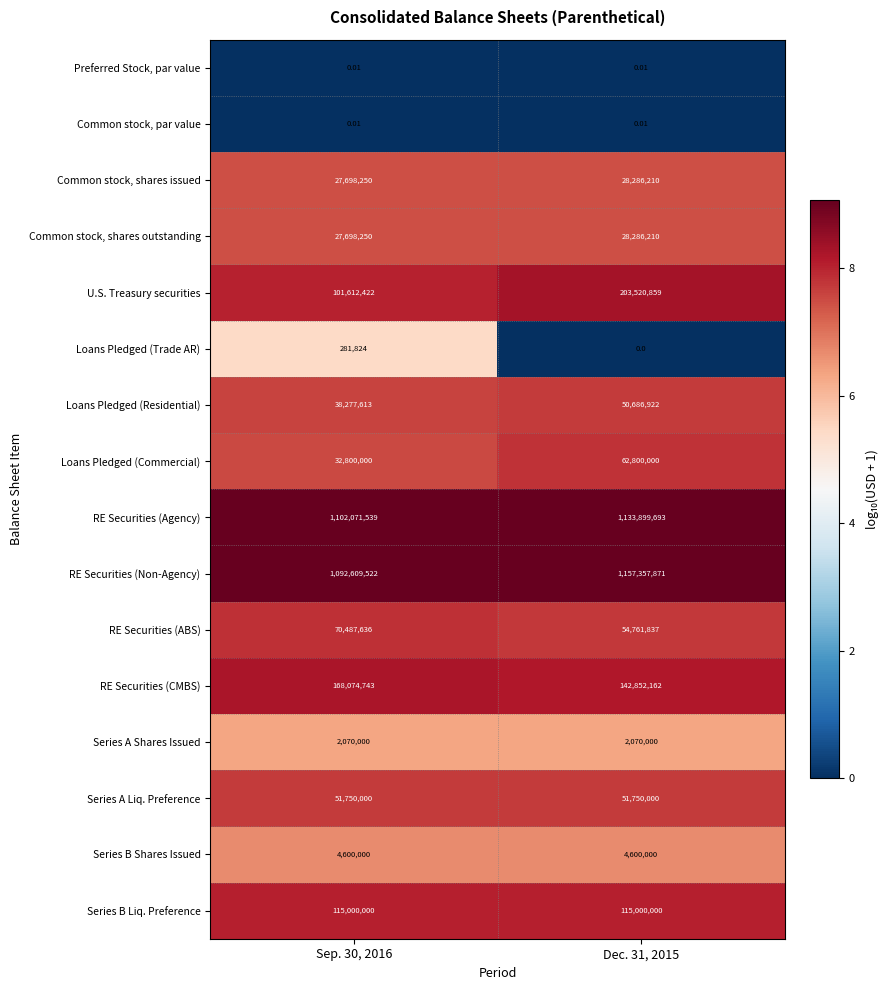

Is the value of Series A Shares Issued at Dec. 31, 2015 greater than the value of RE Securities (ABS) at Dec. 31, 2015?

No